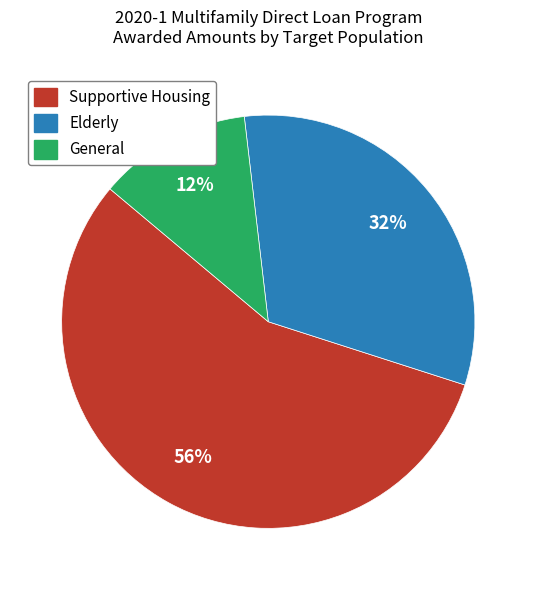

To the nearest percent, what is the difference between the Elderly and General slice percentages?

20%